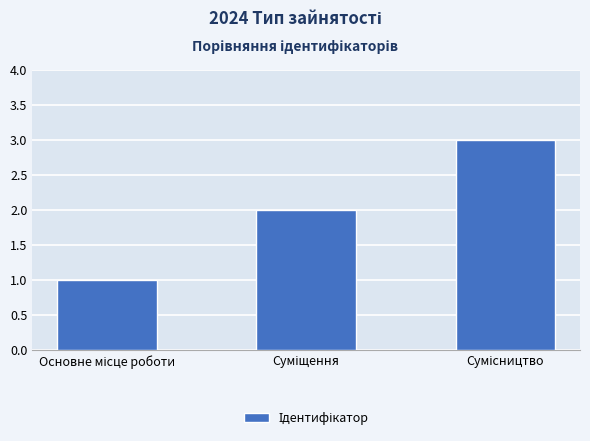

What is the sum of all values?

6